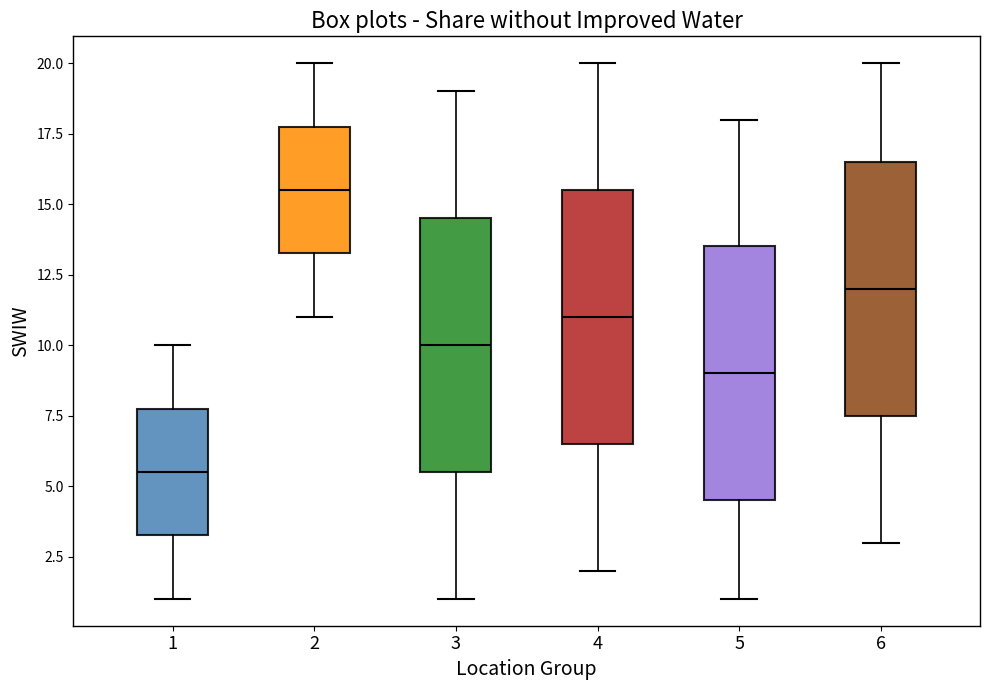

Which box's median line is the lowest?

1